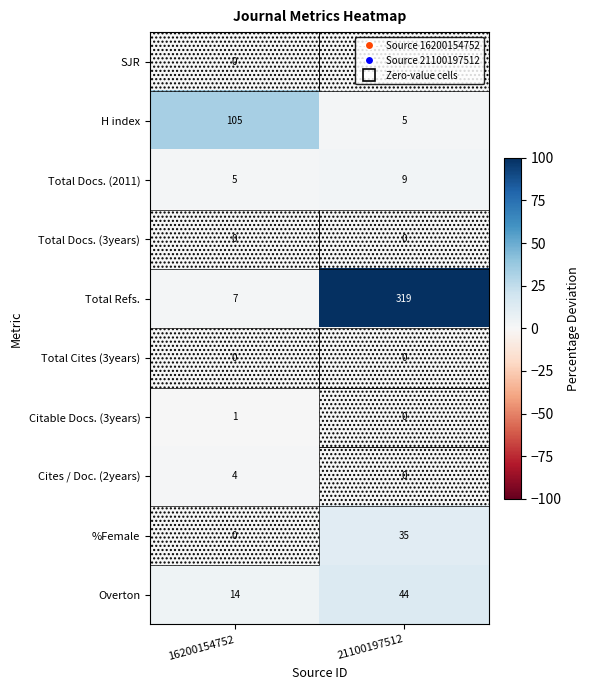

Rank the categories by Total Docs. (2011) value from highest to lowest.

21100197512, 16200154752